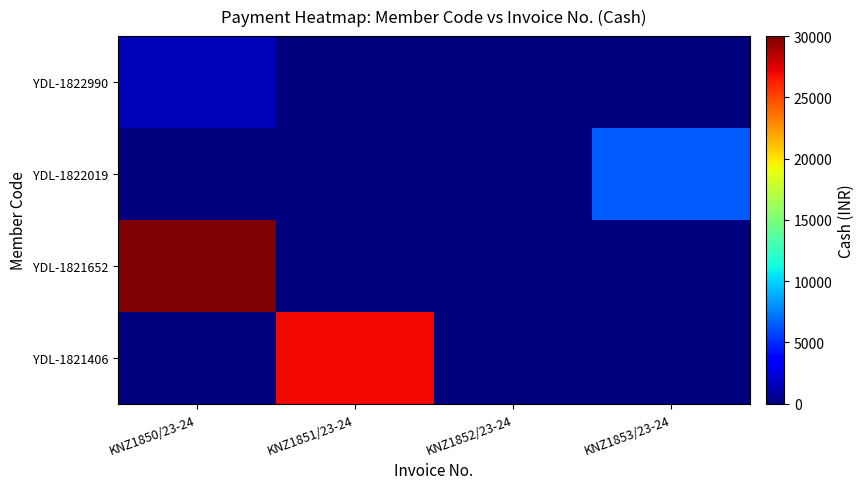

What is the greatest value displayed?

30000